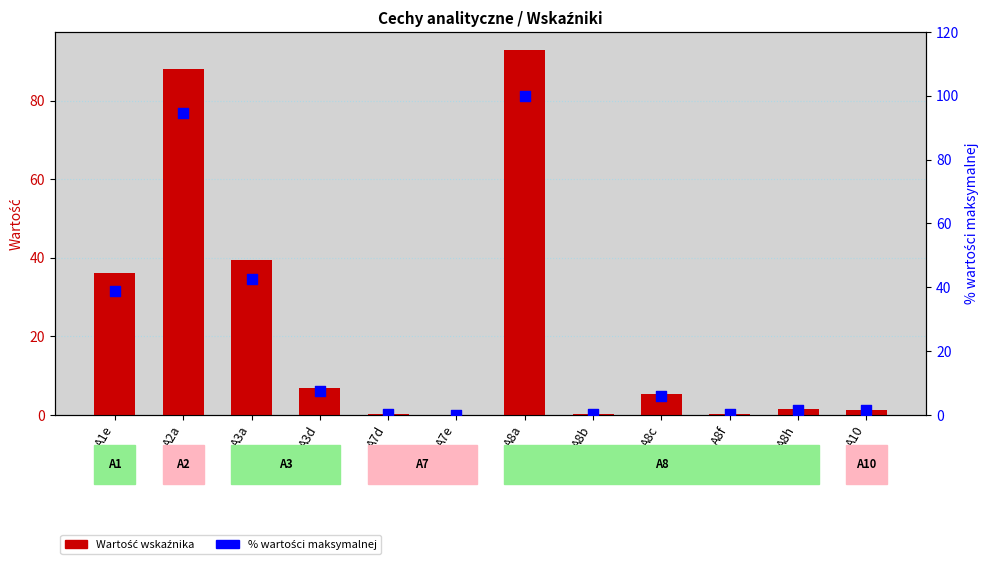

Which series has the widest spread of Y values?

% wartości maks.